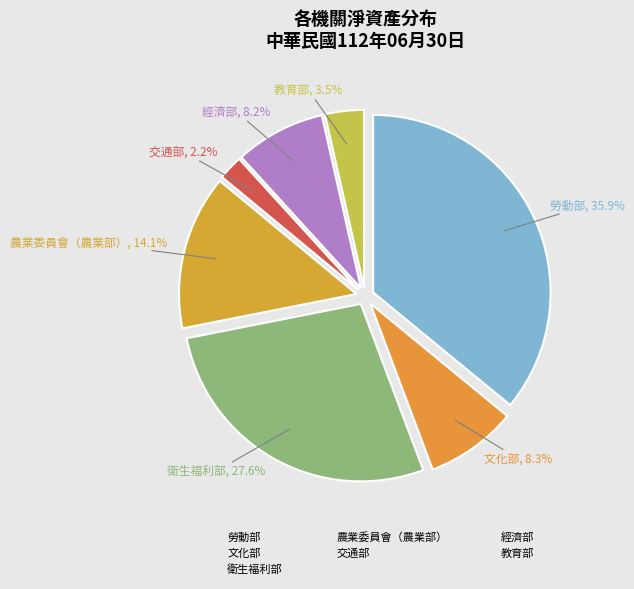

To the nearest percent, what portion does 農業委員會（農業部） represent?

14%